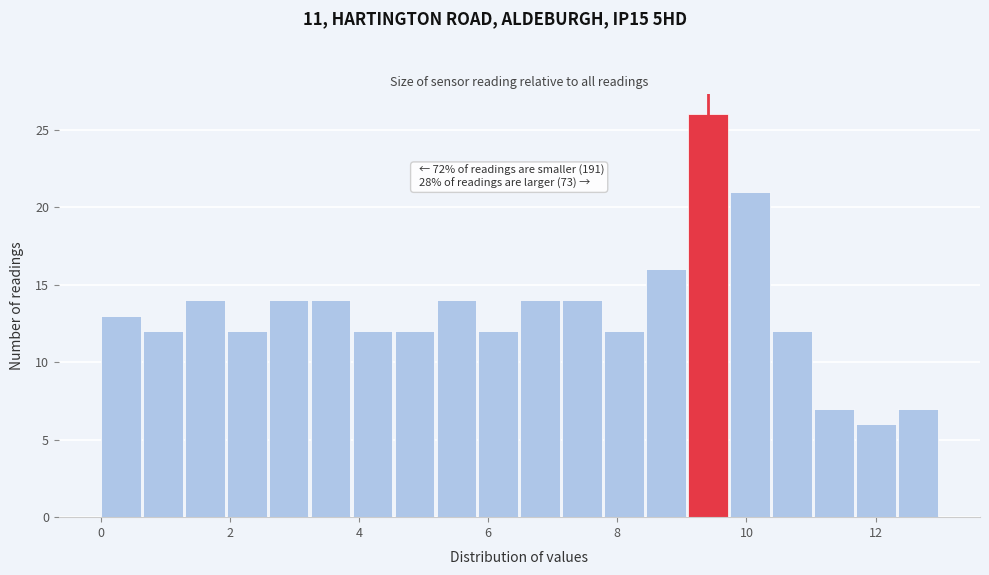

Around what value on the x-axis is the tallest bar? Give the approximate position of its centre, as read against the axis.

9.4